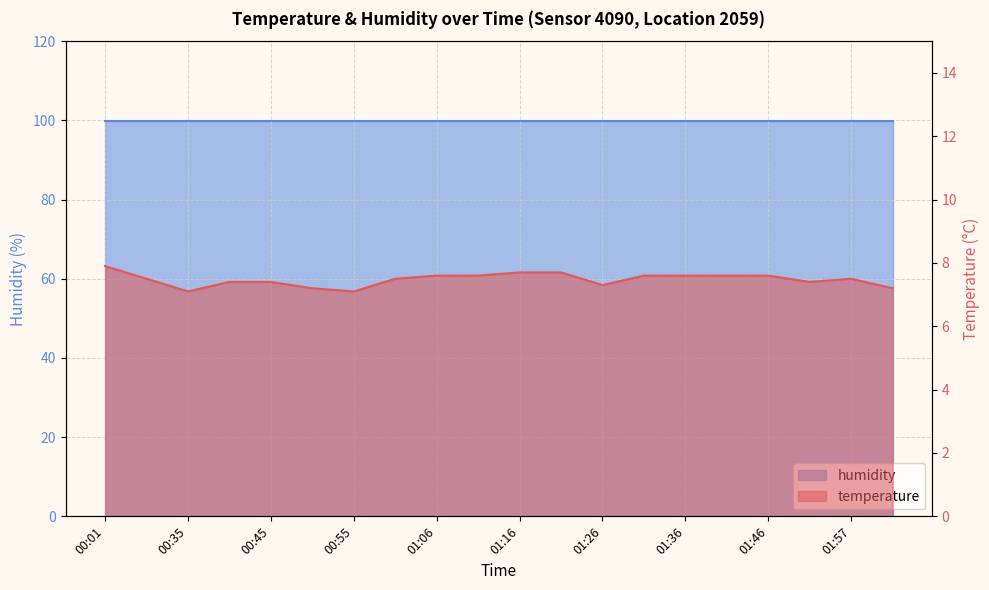

The chart shows a value of 10.5 at 00:50. True or false?

False